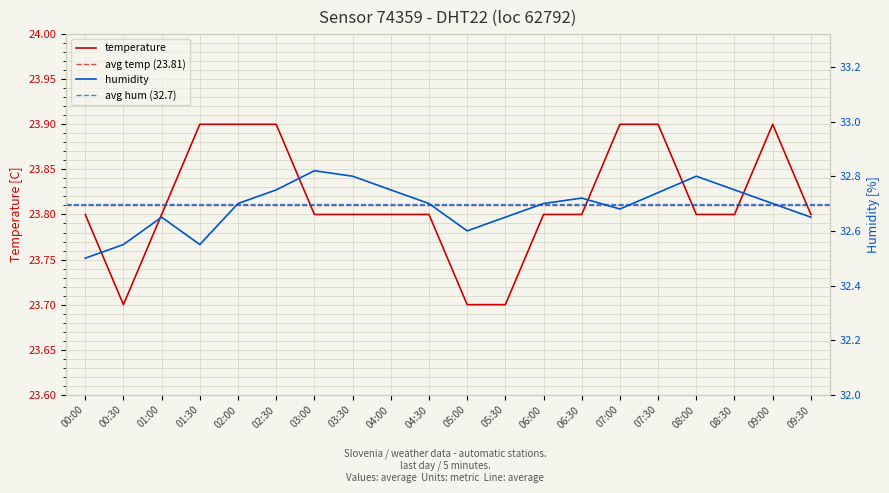

What is the average value of the temperature series?

23.8